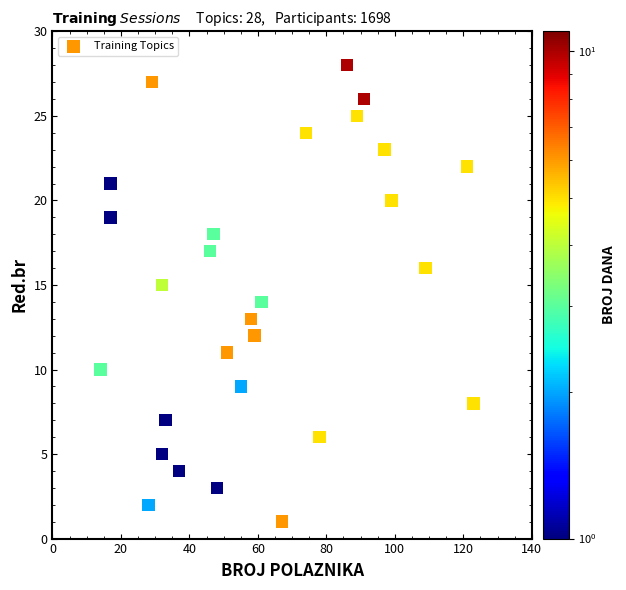

What is the range of X values (max minus min)?

109